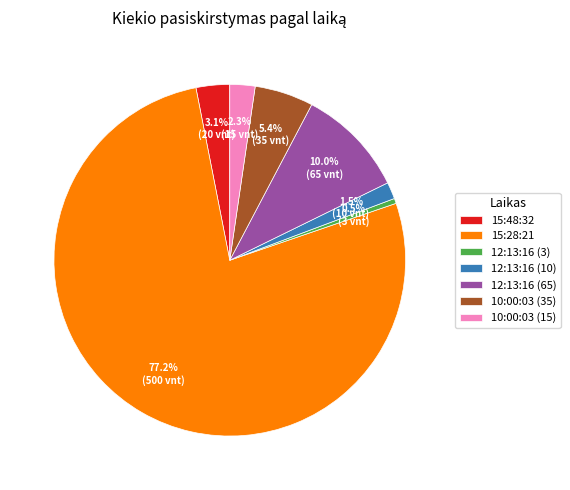

What percentage do 12:13:16 (3) and 12:13:16 (10) together represent?

2.0%